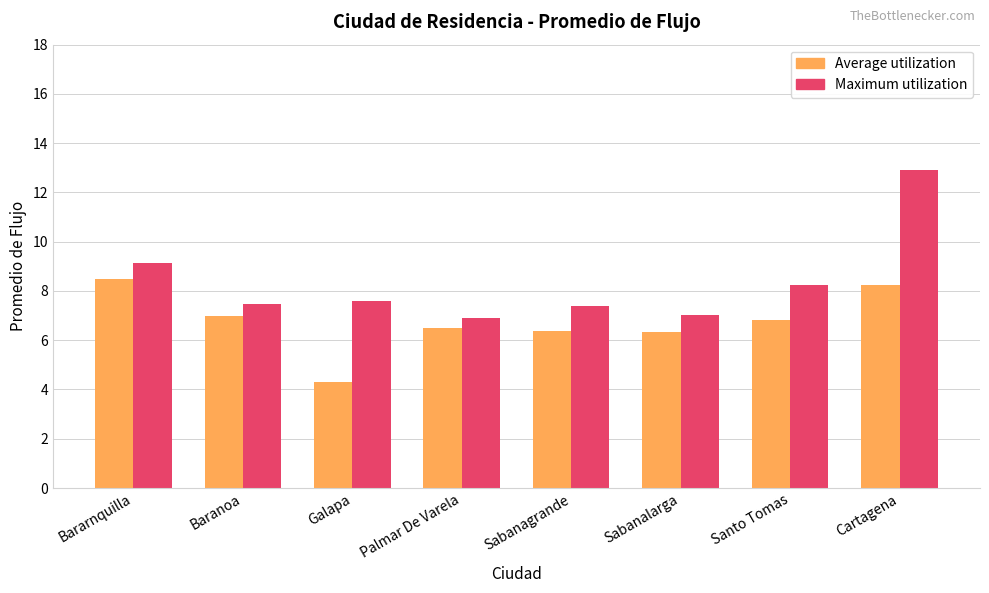

What is the value of the Maximum utilization bar at the 1st from the left?

9.2